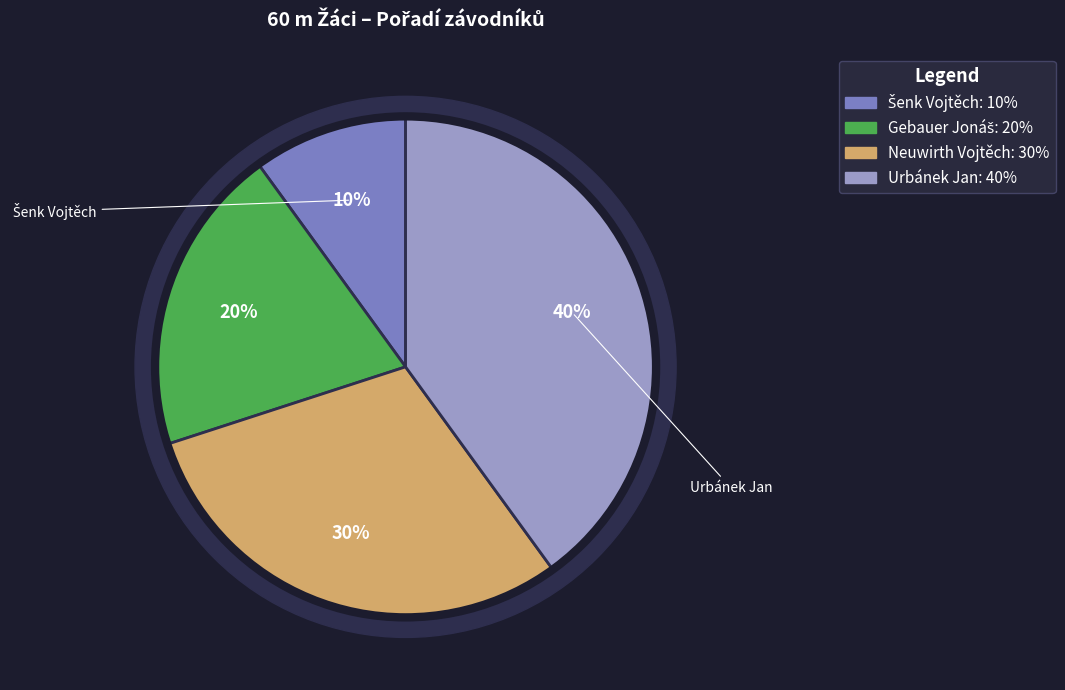

To the nearest percent, what portion does Gebauer Jonáš represent?

20%